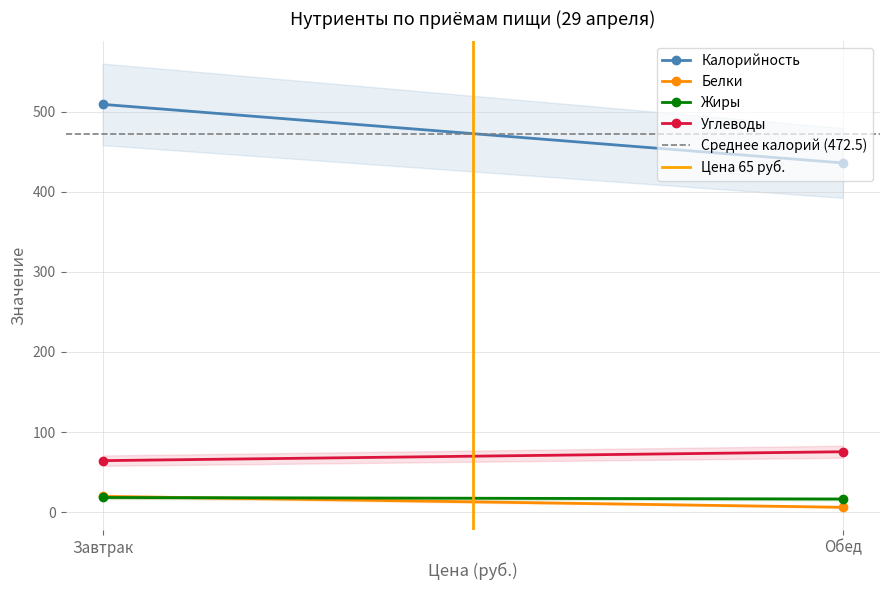

What is the value of the Калорийность point at the 1st from the left?

509.0